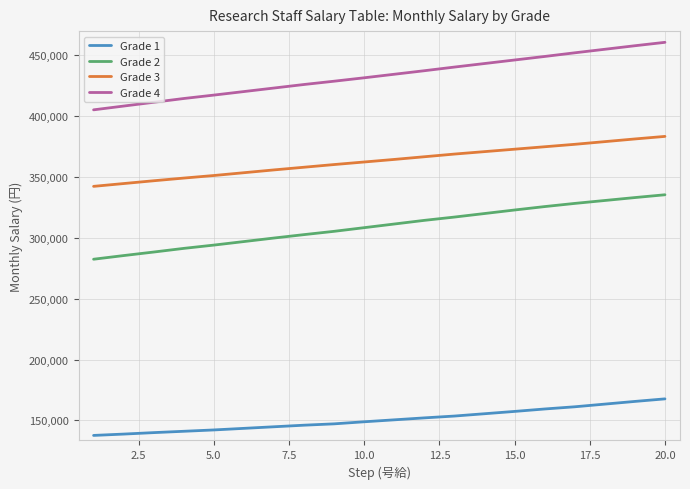

True or false: Grade 1 and Grade 3 cross at least once.

False